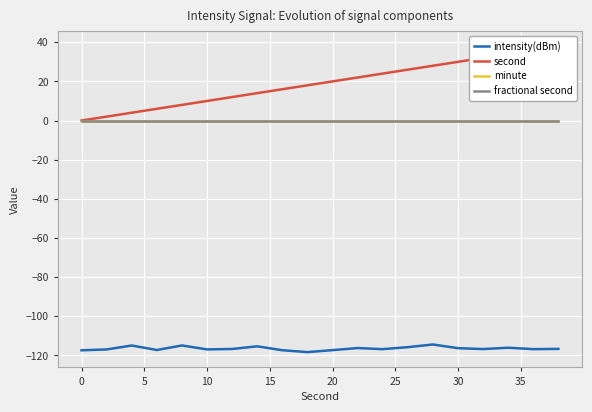

Reading left to right, extract all data points from this chart.

intensity(dBm): -117.4	-117.0	-115.0	-117.3	-115.0	-117.0	-116.8	-115.4	-117.4	-118.4	-117.3	-116.3	-116.8	-115.8	-114.5	-116.3	-116.8	-116.1	-116.8	-116.7
second: 0.0	2.0	4.0	6.0	8.0	10.0	12.0	14.0	16.0	18.0	20.0	22.0	24.0	26.0	28.0	30.0	32.0	34.0	36.0	38.0
minute: 0.0	0.0	0.0	0.0	0.0	0.0	0.0	0.0	0.0	0.0	0.0	0.0	0.0	0.0	0.0	0.0	0.0	0.0	0.0	0.0
fractional second: 0.0	0.0	0.0	0.0	0.0	0.0	0.0	0.0	0.0	0.0	0.0	0.0	0.0	0.0	0.0	0.0	0.0	0.0	0.0	0.0